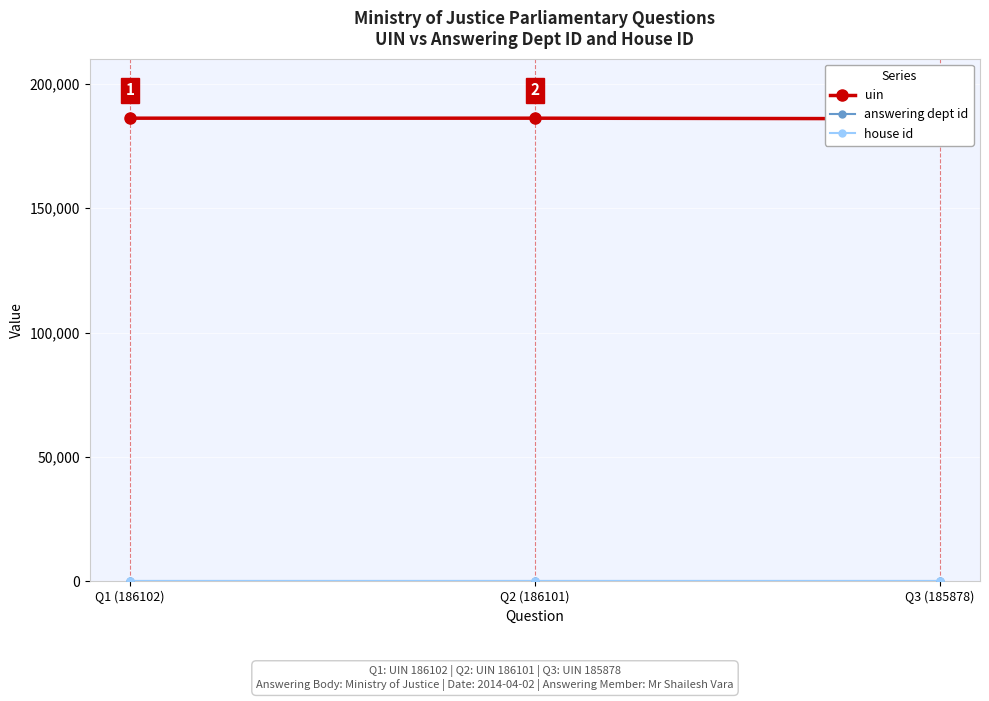

Reading right to left, extract all data points from this chart.

uin: 185878	186101	186102
answering dept id: 54	54	54
house id: 1	1	1